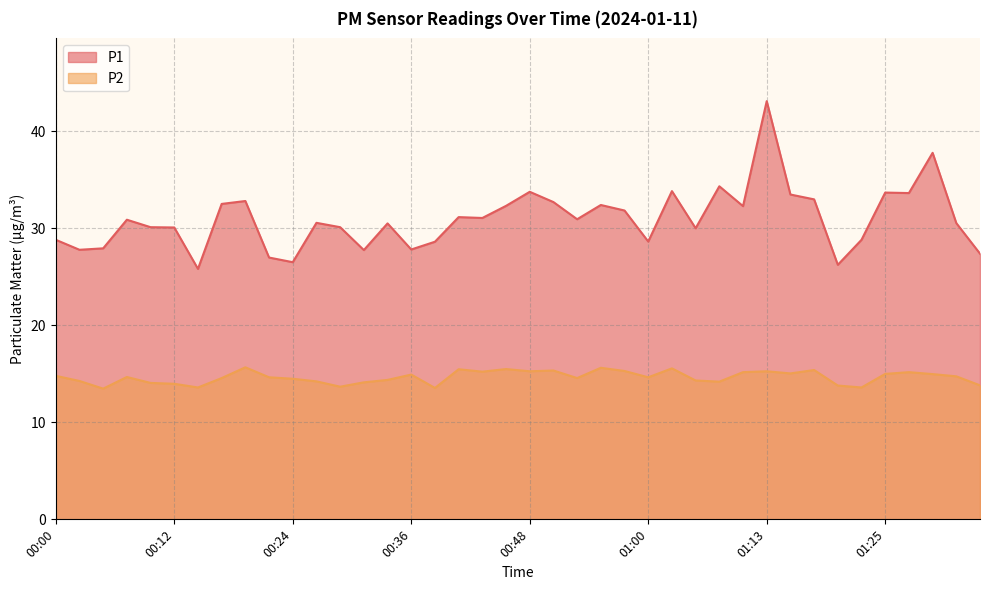

How many data points in P2 are less than 14?

8